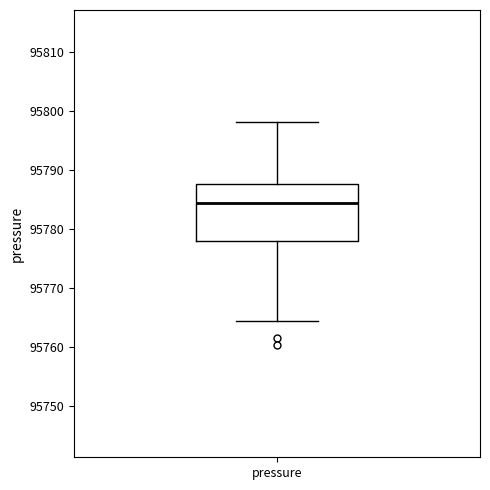

Read this box plot against the y-axis: the position of the median line, the range covered by the box, and the ends of both whiskers. The values are not printed on the chart, so give them approximately, as read against the axis.

median 95784, box 95778 to 95788, whiskers 95764 to 95798